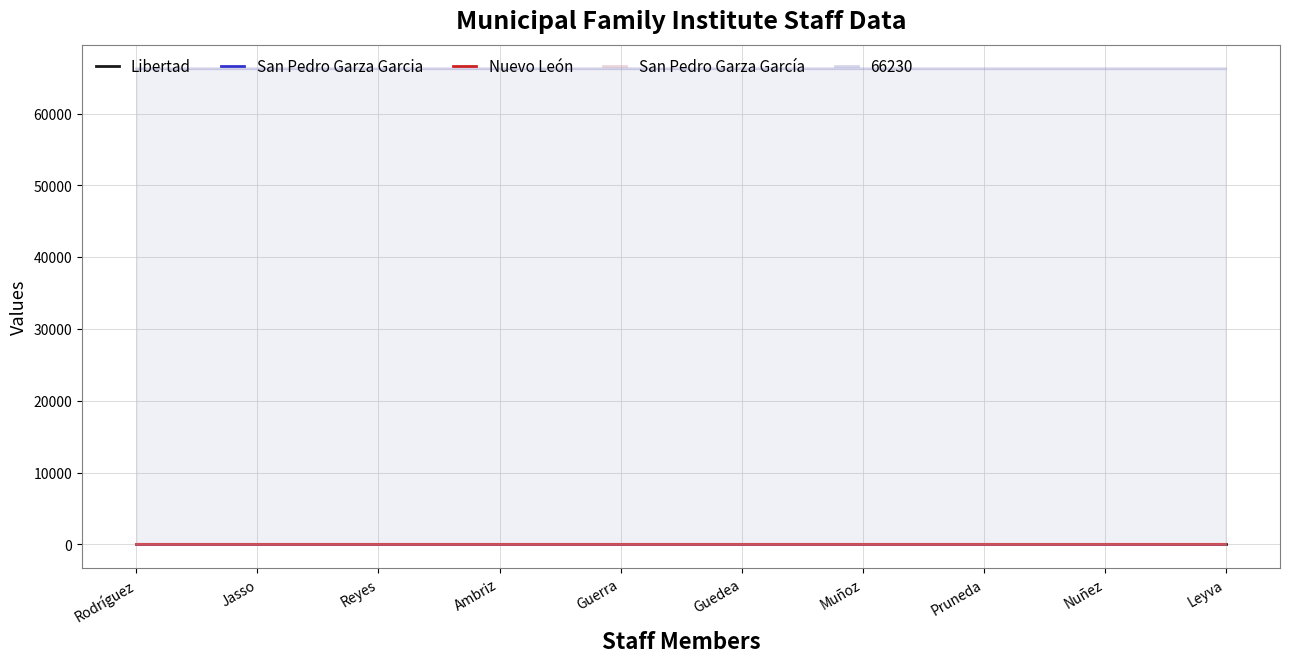

Rank the categories by San Pedro Garza García value from lowest to highest.

Rodríguez, Jasso, Reyes, Ambriz, Guerra, Guedea, Muñoz, Pruneda, Nuñez, Leyva